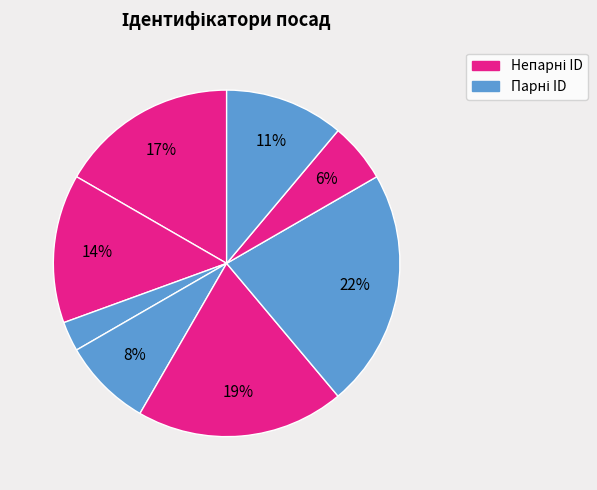

How many segments does this pie chart have?

8